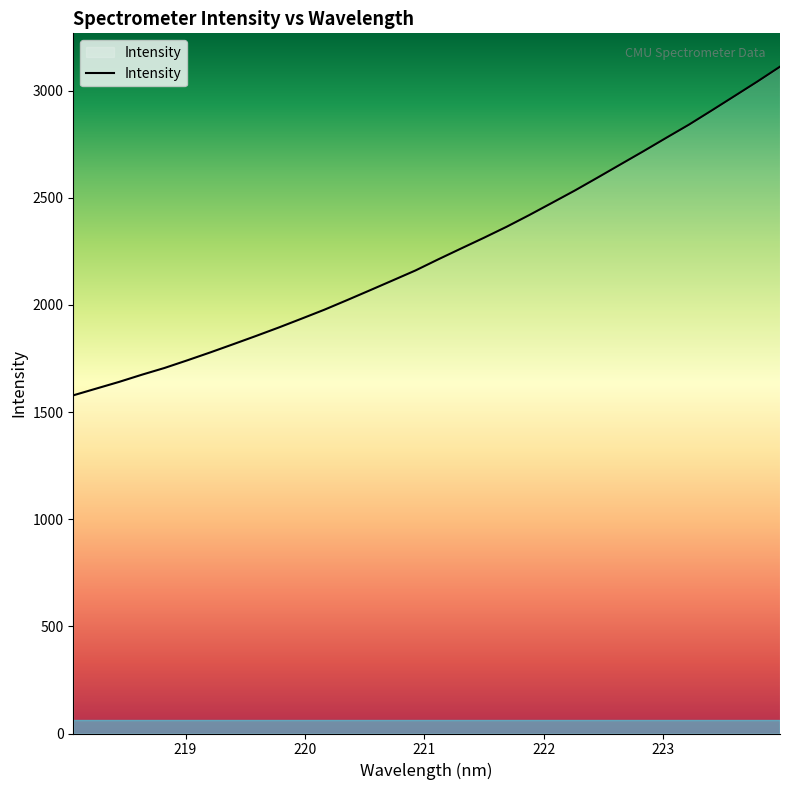

What is the smallest value displayed?

1578.0